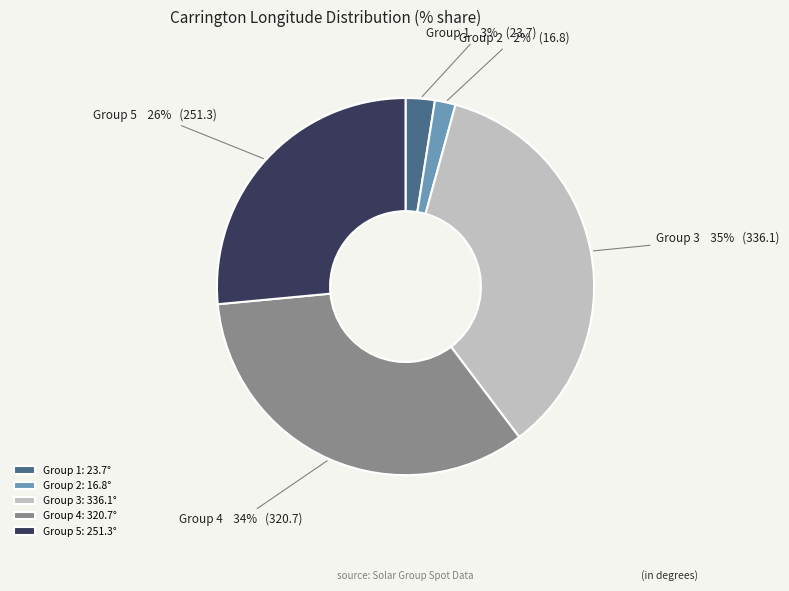

What percentage is the Group 2 slice, to the nearest percent?

2%